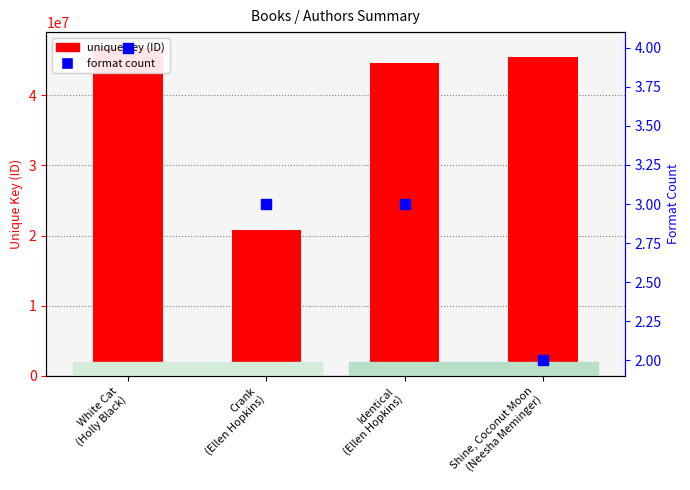

Which series reaches the maximum Y coordinate?

unique key (ID)